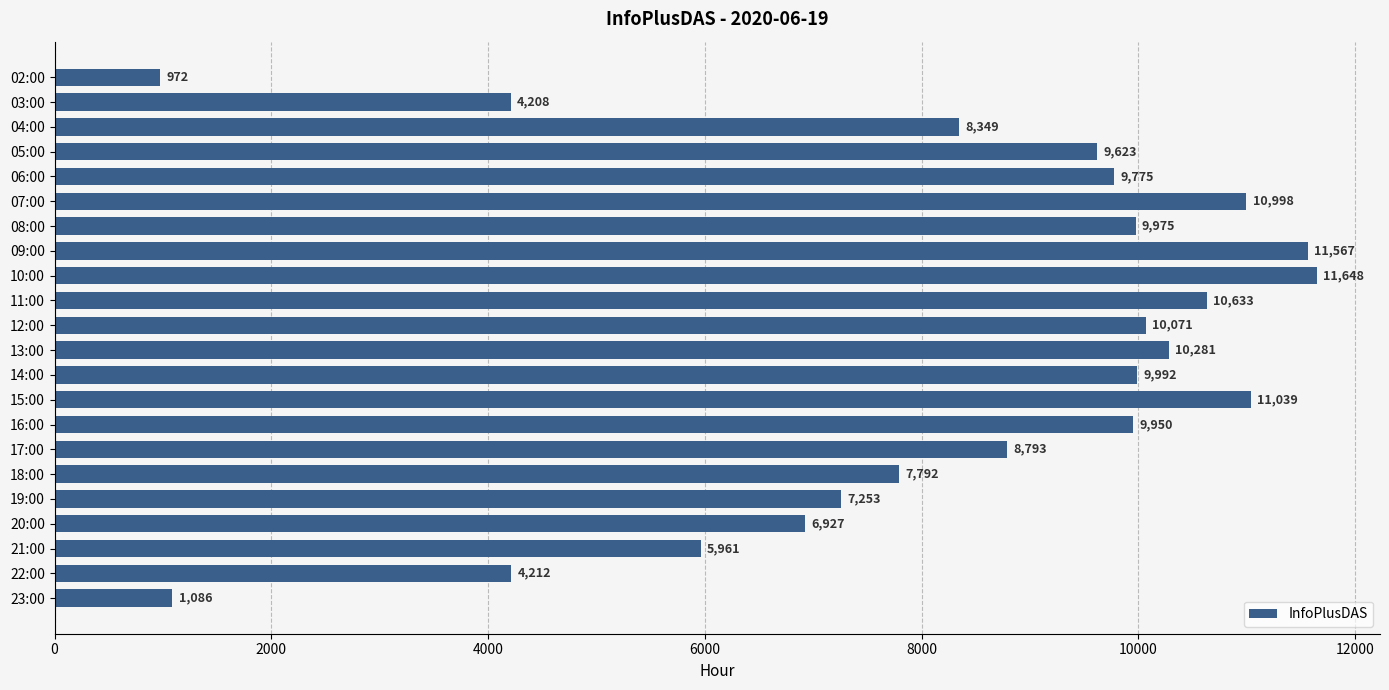

Reading top to bottom, extract all data points from this chart.

02:00=972	03:00=4208	04:00=8349	05:00=9623	06:00=9775	07:00=10998	08:00=9975	09:00=11567	10:00=11648	11:00=10633	12:00=10071	13:00=10281	14:00=9992	15:00=11039	16:00=9950	17:00=8793	18:00=7792	19:00=7253	20:00=6927	21:00=5961	22:00=4212	23:00=1086